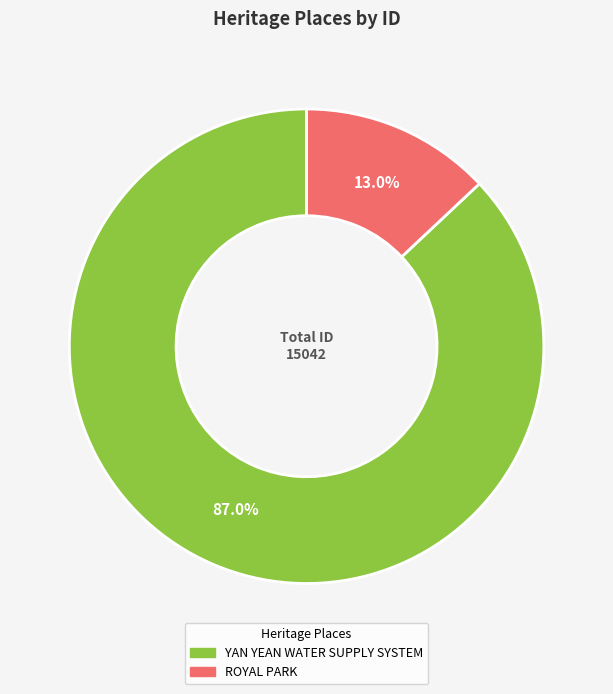

To the nearest percent, what is the difference between the largest and smallest slice percentages?

74%